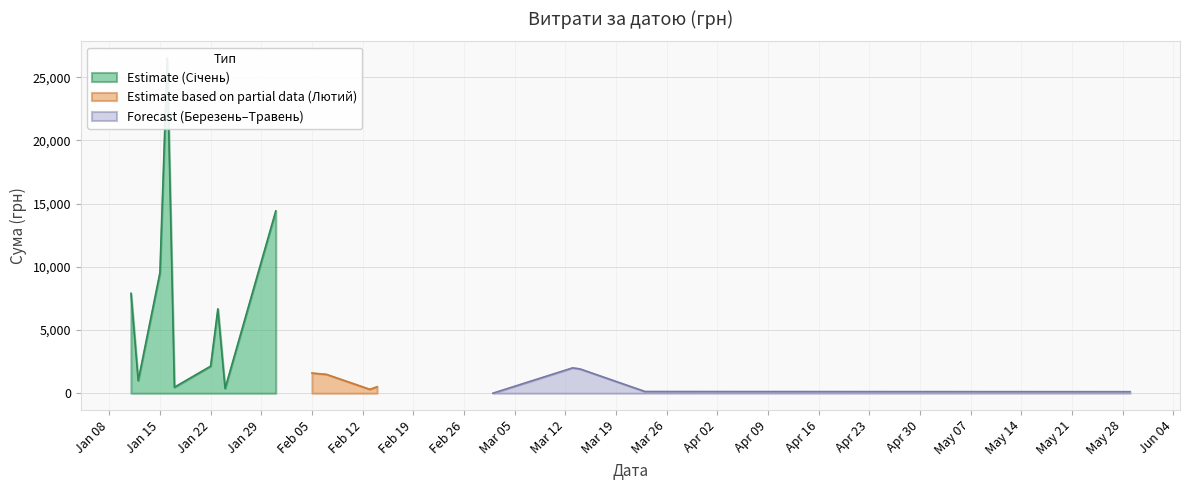

How many values exceed 540?

19